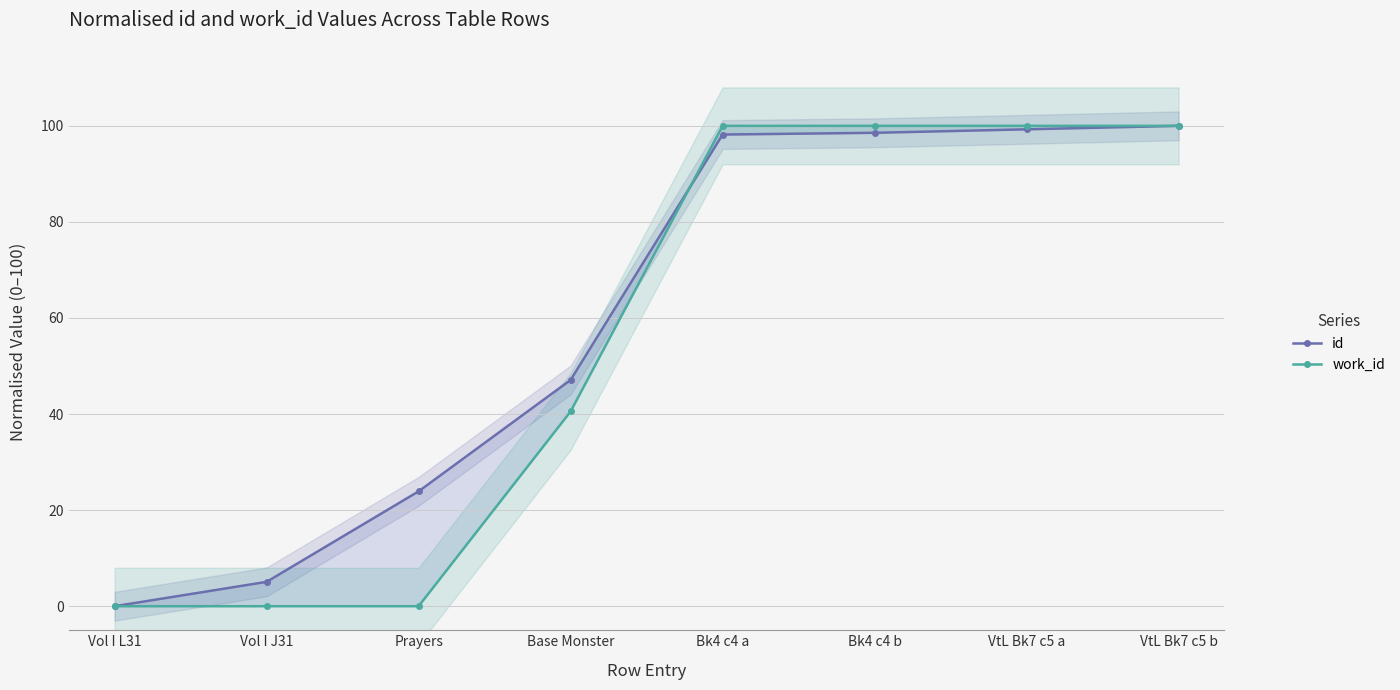

Reading left to right, list all the values displayed in this chart.

id: 0.0	5.1	23.9	47.1	98.2	98.6	99.3	100.0
work_id: 0.0	0.0	0.0	40.5	100.0	100.0	100.0	100.0